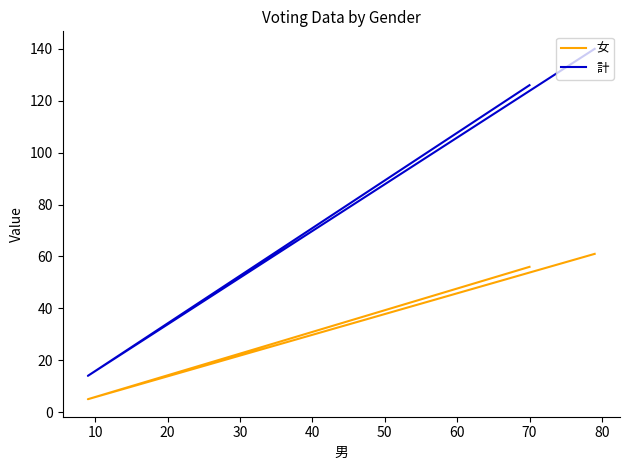

How many 計 values are between 126 and 140?

3